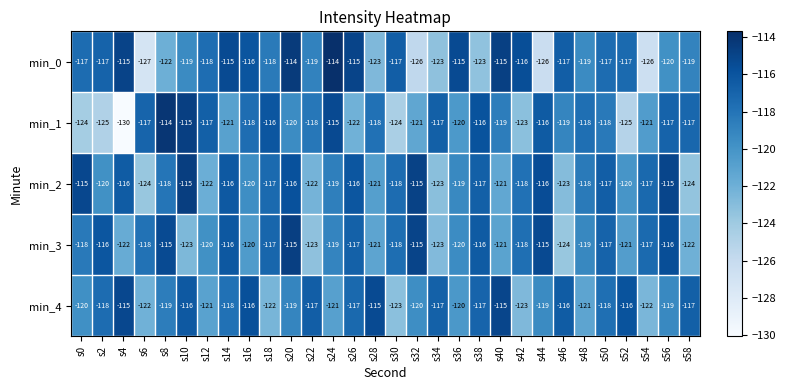

What is the approximate value of min_0 at s0?

-117